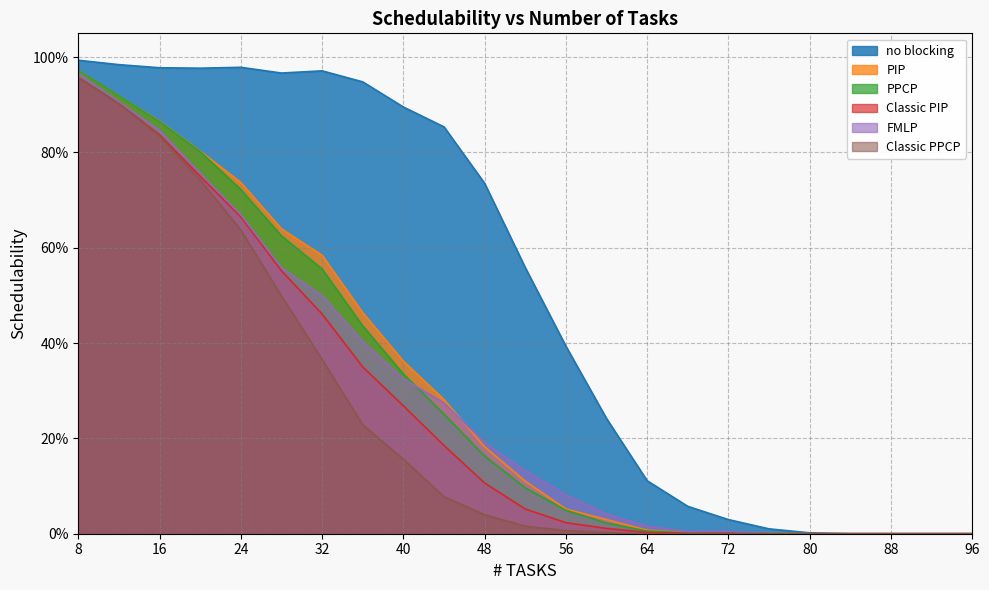

At which category is the sum across all series the highest?

8